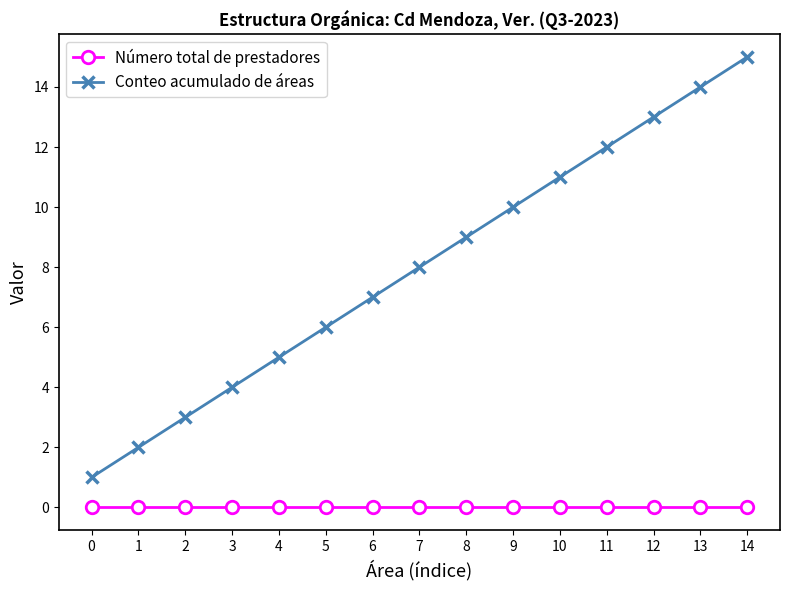

Is the value of Conteo acumulado de áreas at 6 greater than the value of Número total de prestadores at 7?

Yes